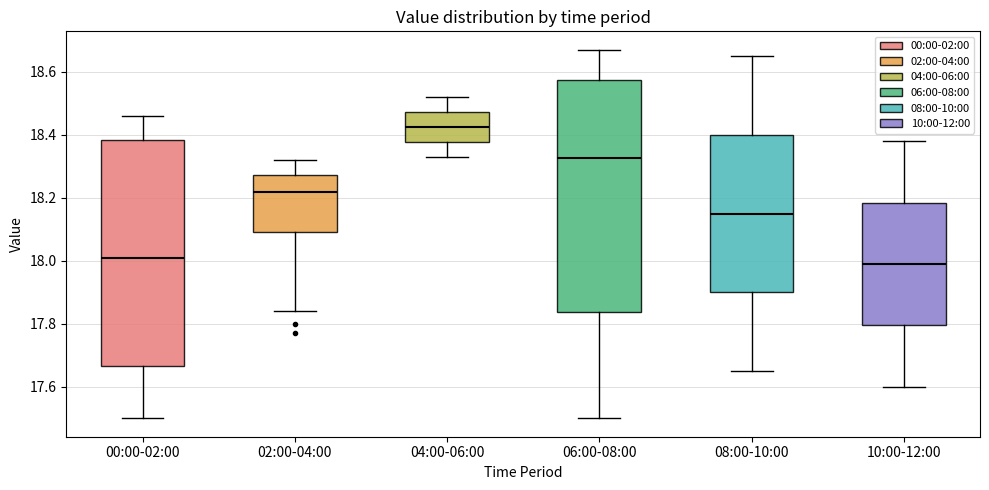

Where does the lower whisker of the box for 02:00-04:00 end on the y-axis? The values are not printed on the chart, so give them approximately, as read against the axis.

17.84